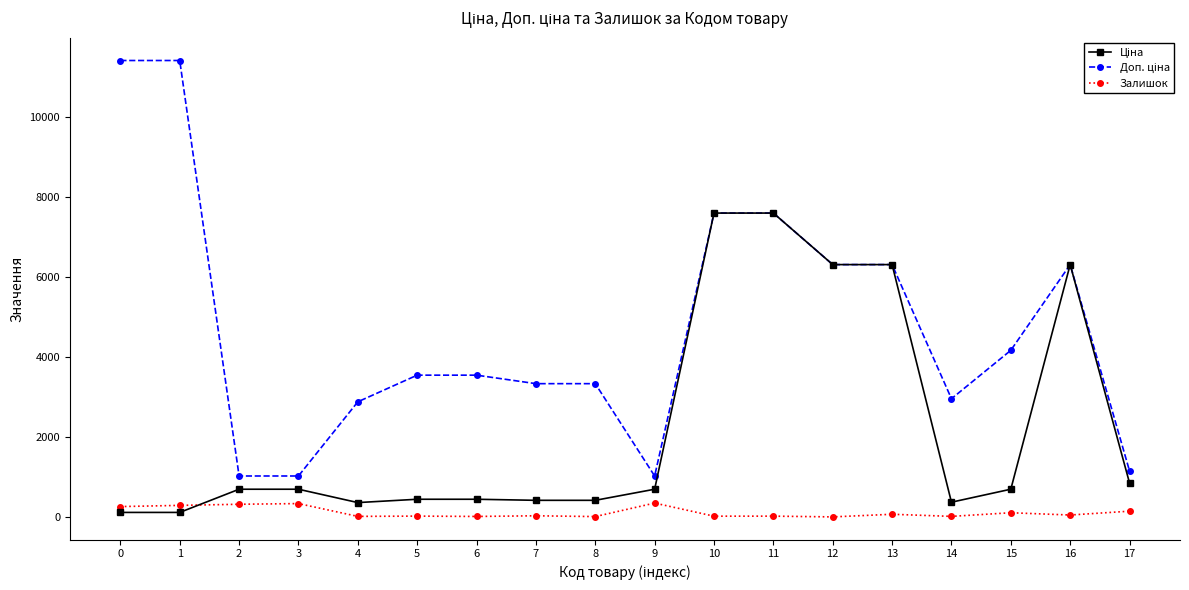

True or false: Залишок has more than 2 interior local peaks.

True